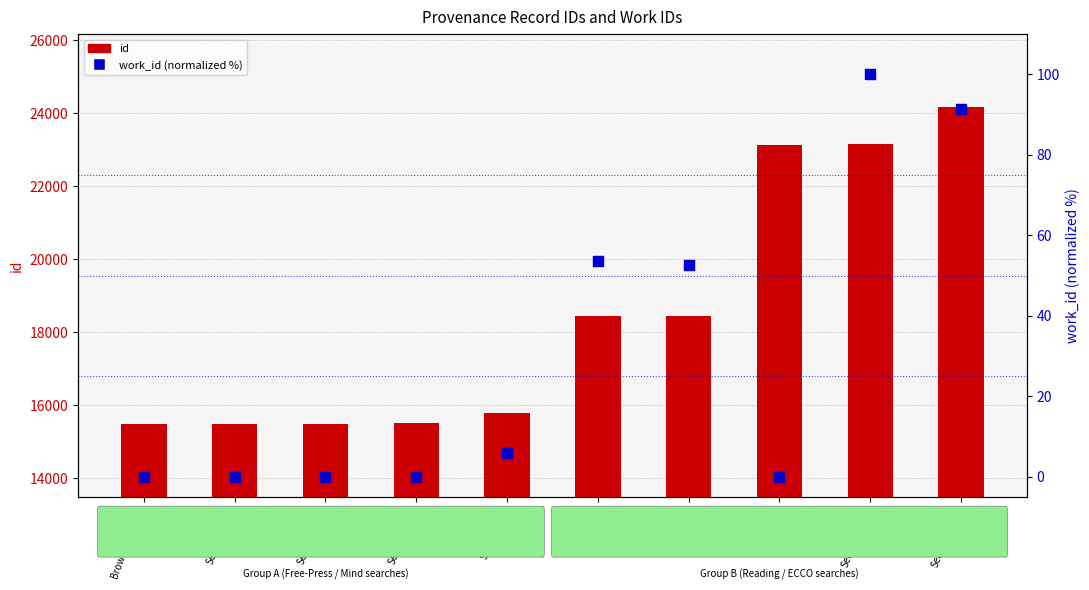

What is the total value across all series at Reading2?

18494.6